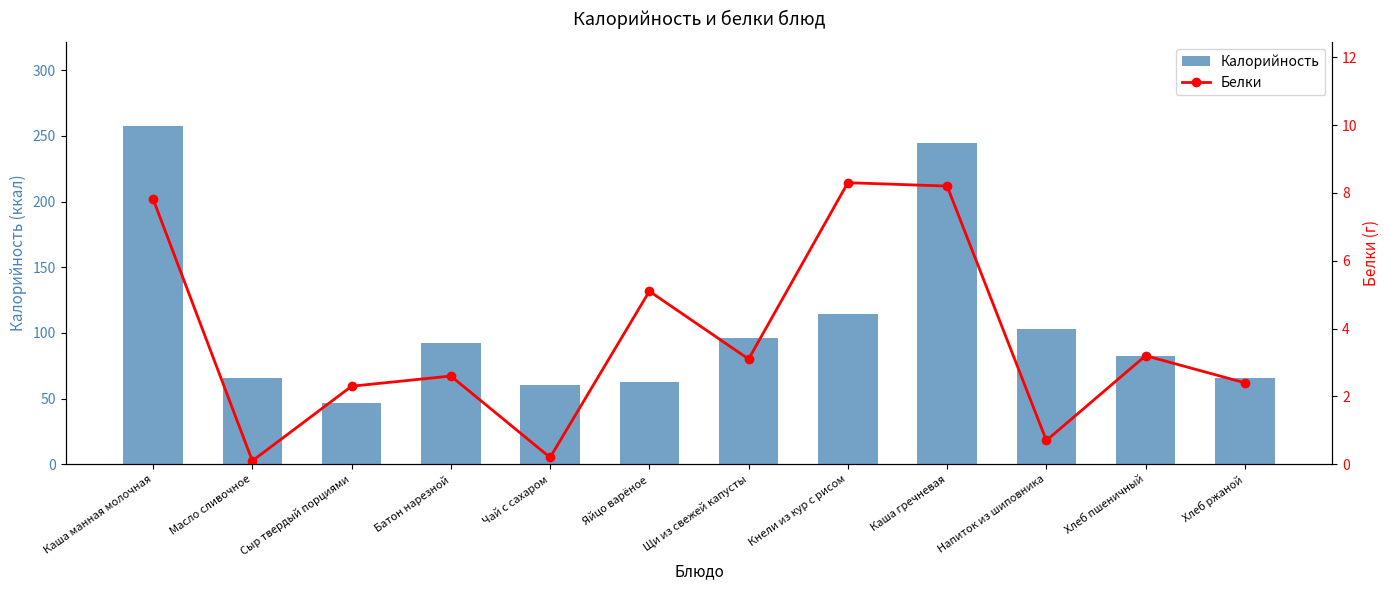

Rank the series by their average value, from lowest to highest.

Белки, Калорийность